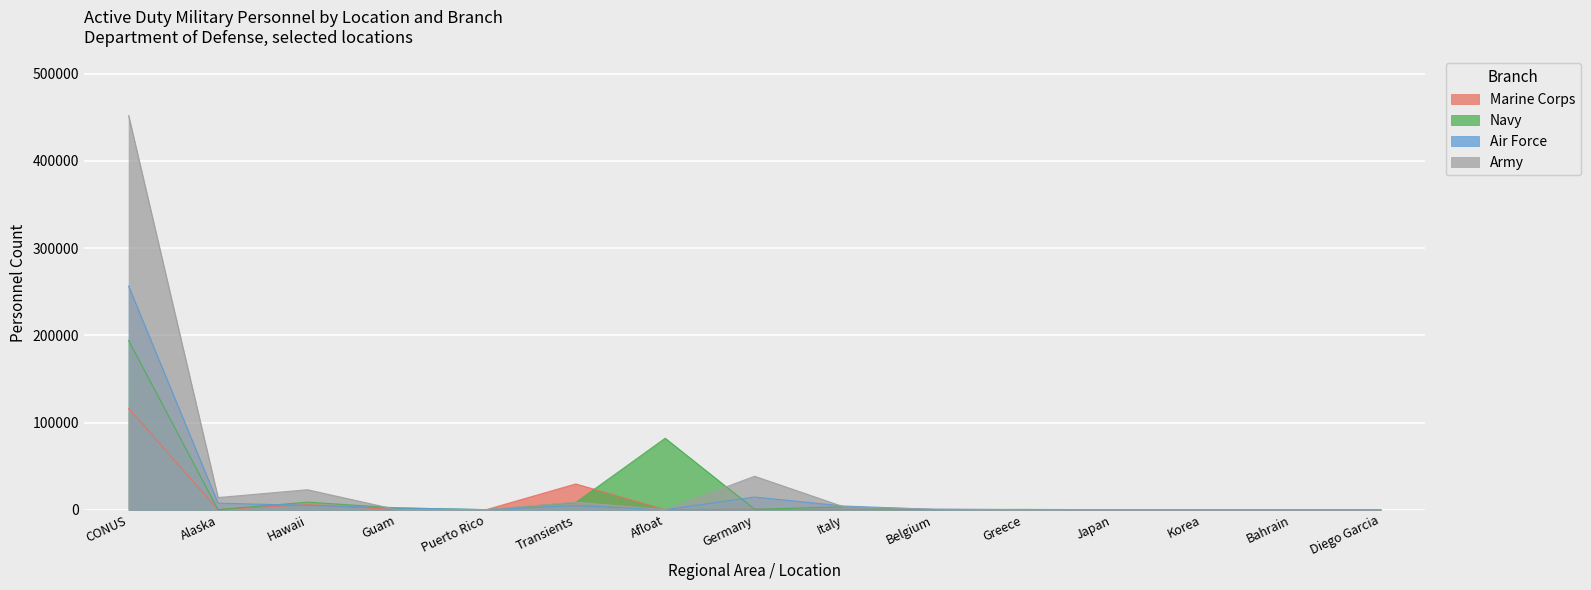

What is the total value across all series at Transients?

50998